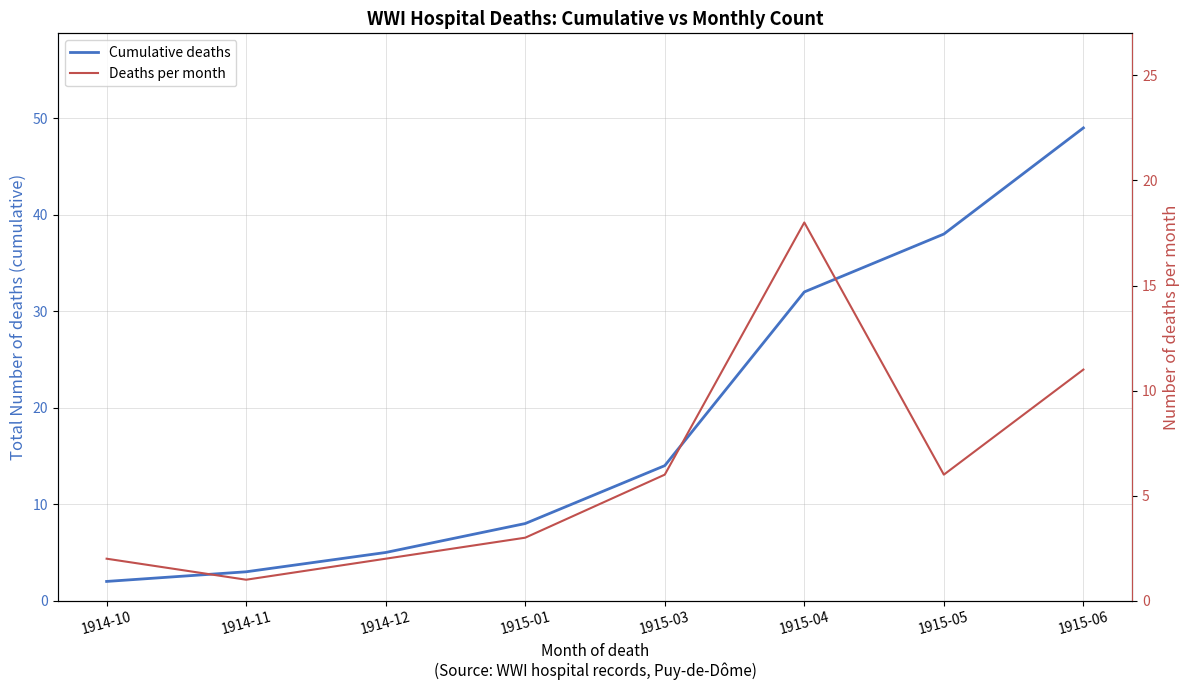

The Deaths per month series shows 4 at 1915-06. True or false?

False